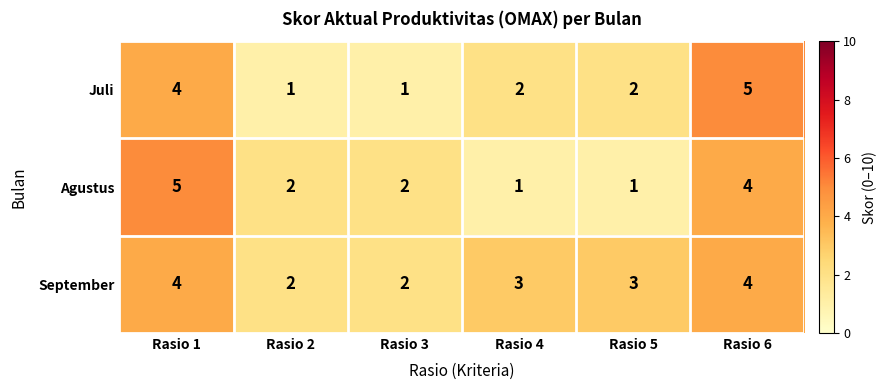

The Juli series shows 2 at Rasio 6. True or false?

False